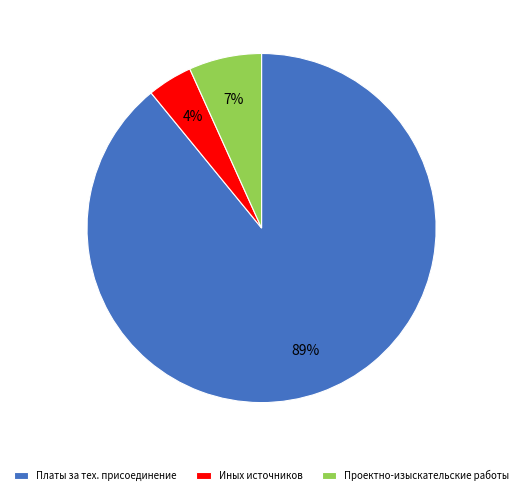

Which has a higher value, Проектно-изыскательские работы or Иных источников?

Проектно-изыскательские работы